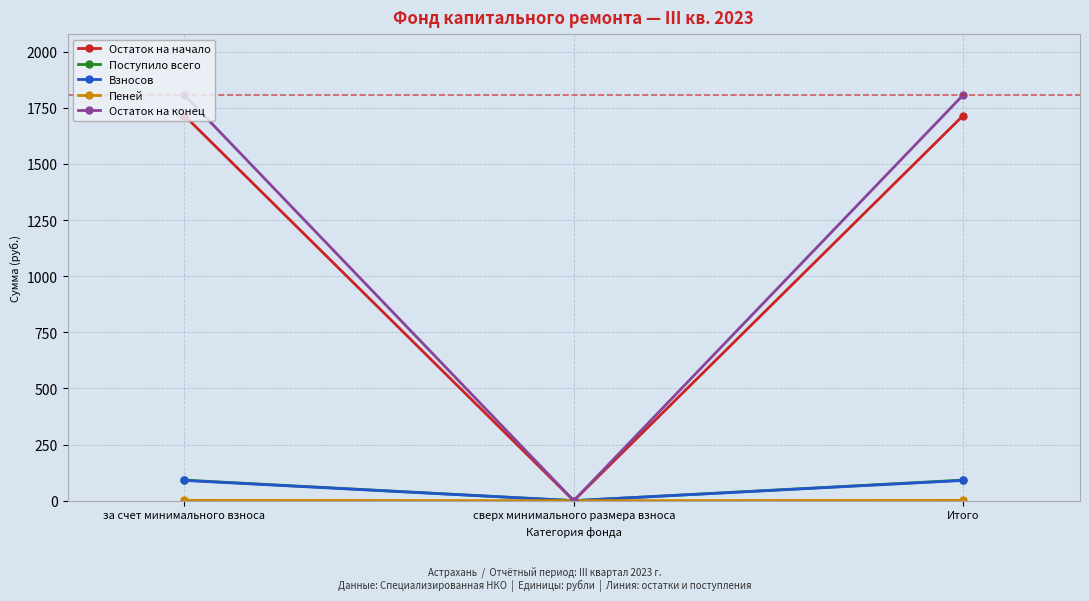

Is it true that Взносов equals 0.0 at сверх минимального размера взноса?

True